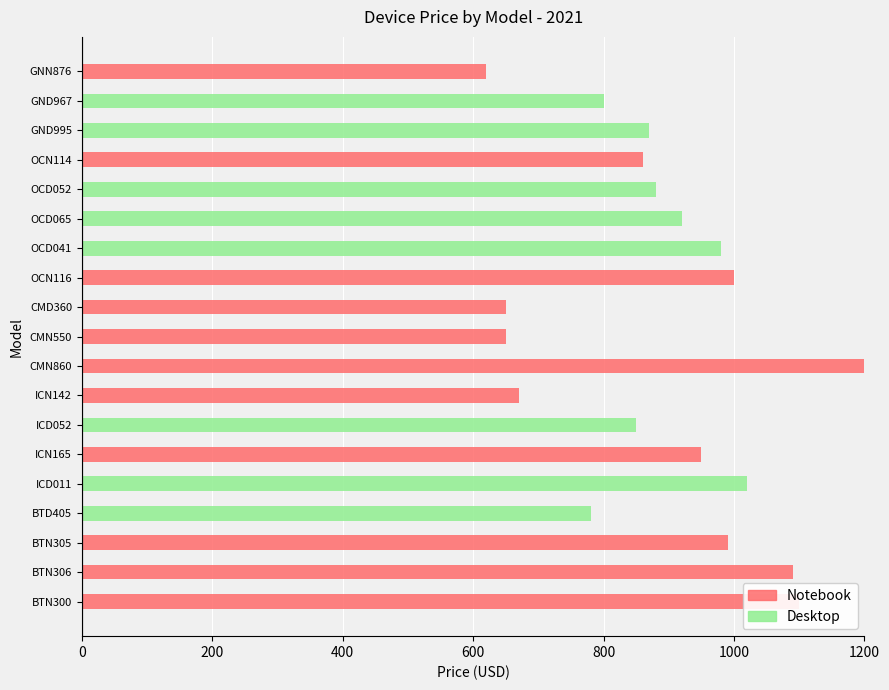

Which series has the largest total across all categories?

Notebook